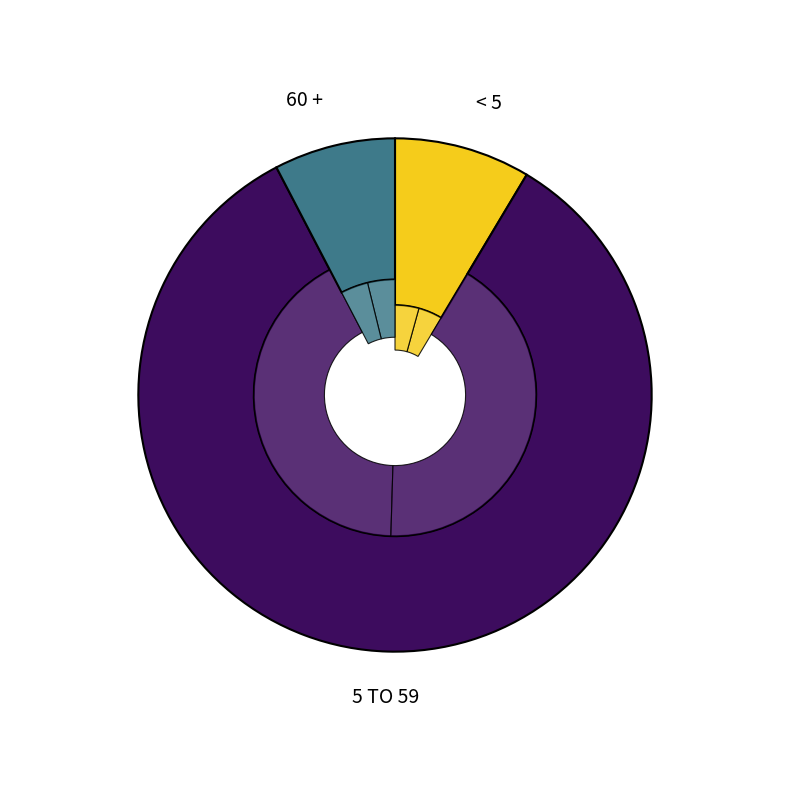

What percentage is the < 5 slice, to the nearest percent?

9%